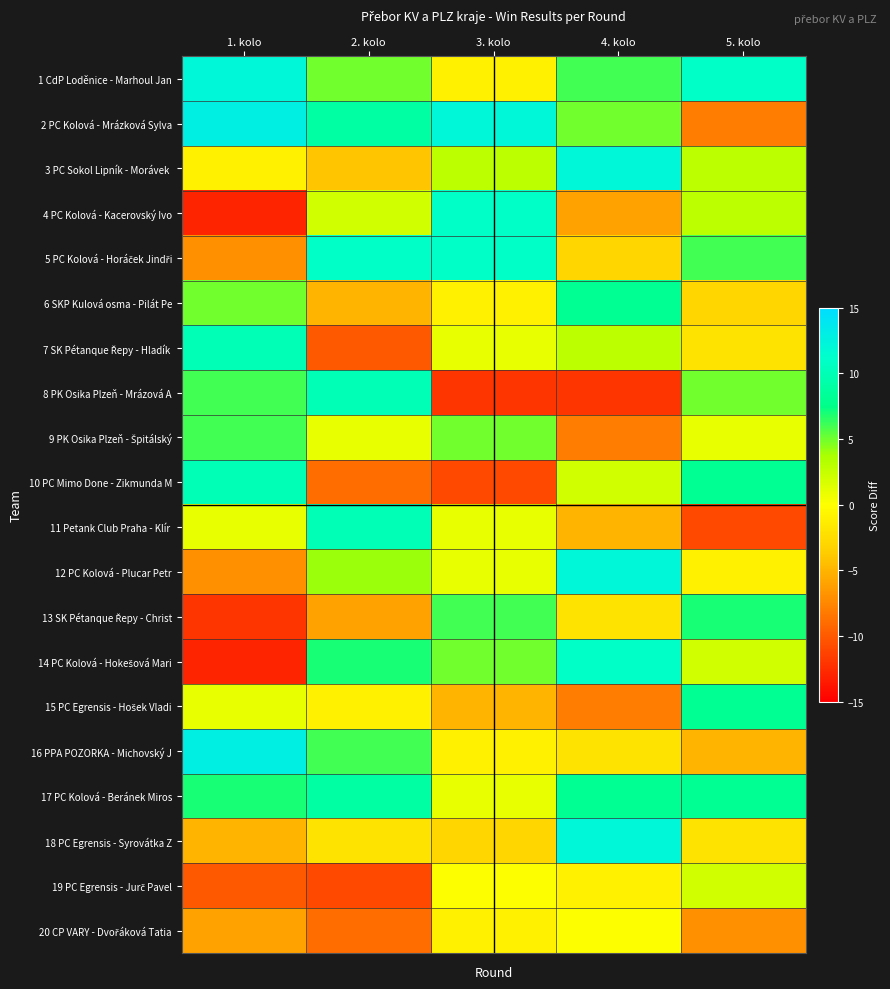

Which has a higher value, 2. kolo or 4. kolo?

4. kolo